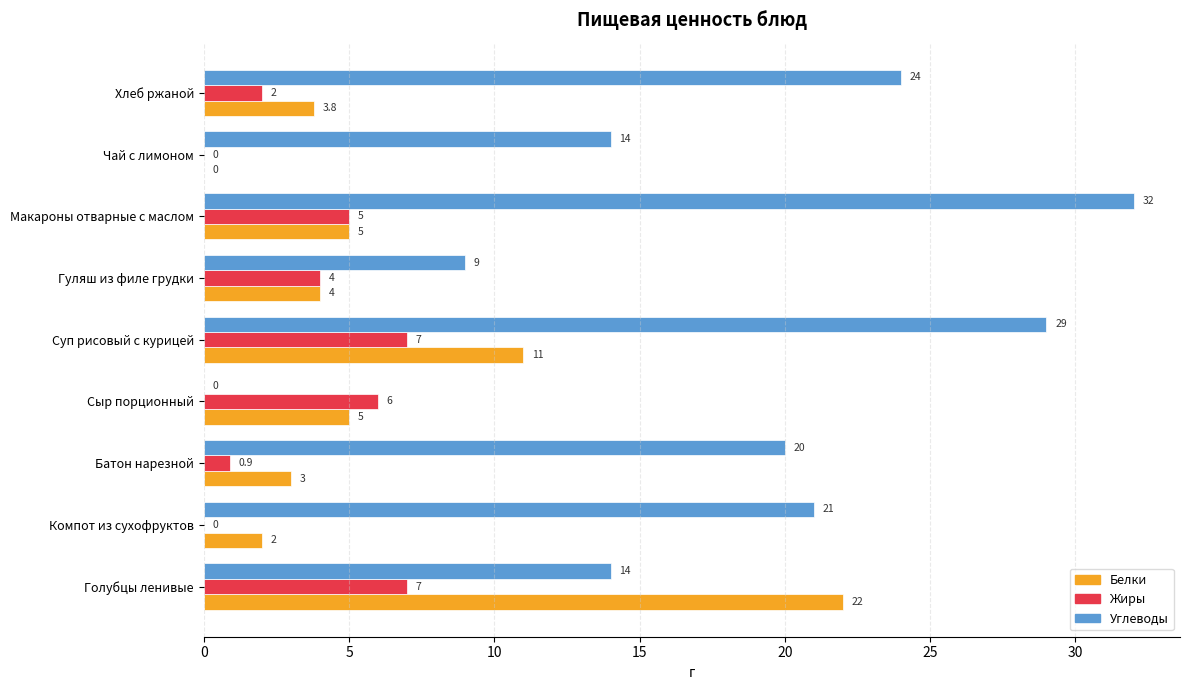

Is the value of Белки at Батон нарезной greater than the value of Углеводы at Суп рисовый с курицей?

No